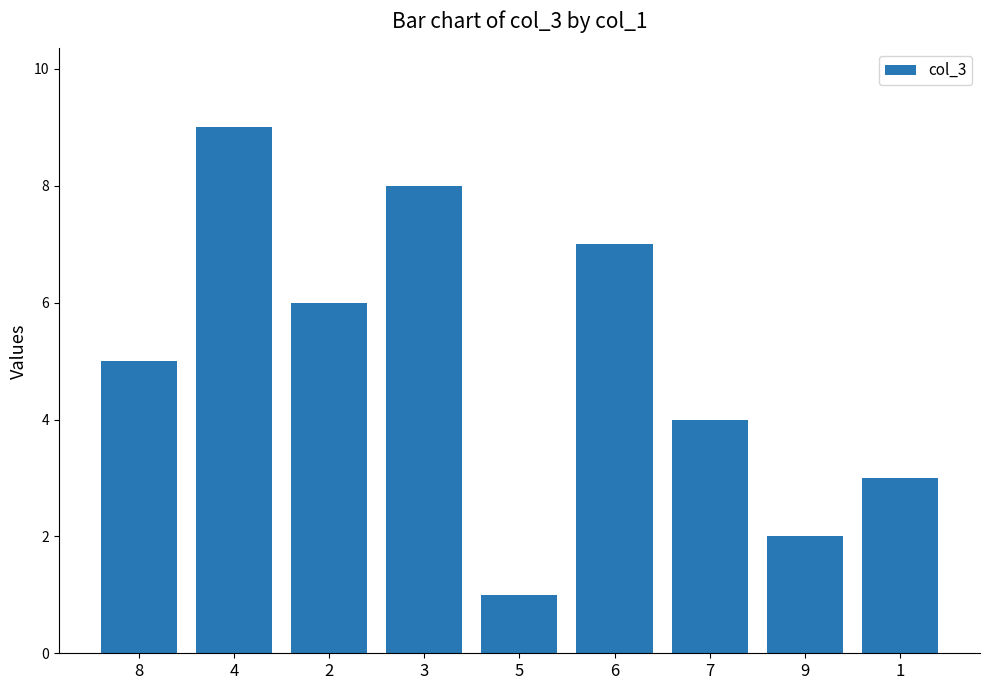

What value does the data have at 9?

2